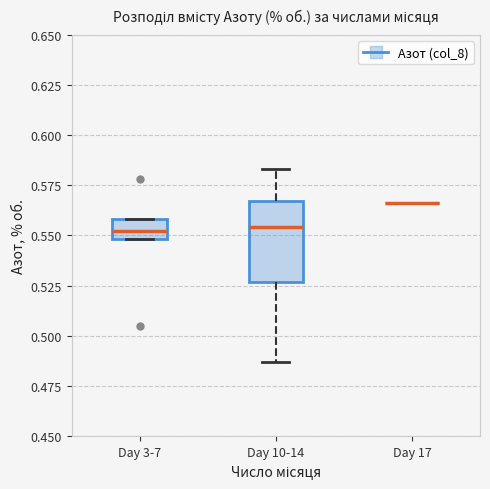

Reading left to right, read every box against the y-axis: the position of its median line, the range the box covers, and the ends of its whiskers. The values are not printed on the chart, so give them approximately, as read against the axis.

Day 3-7: median 0.550 (inside the box), box 0.550 to 0.560, whiskers 0.550 to 0.560
Day 10-14: median 0.555, box 0.525 to 0.565, whiskers 0.485 to 0.585
Day 17: box collapsed to a line at 0.565, whiskers 0.565 to 0.565